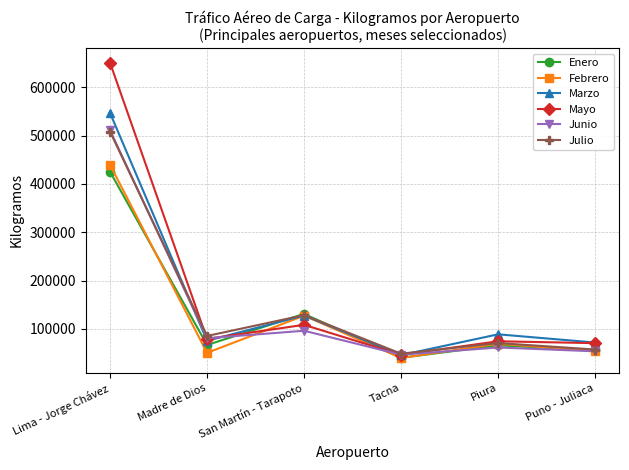

After their last crossing, which series has the higher values: Marzo or Junio?

Marzo